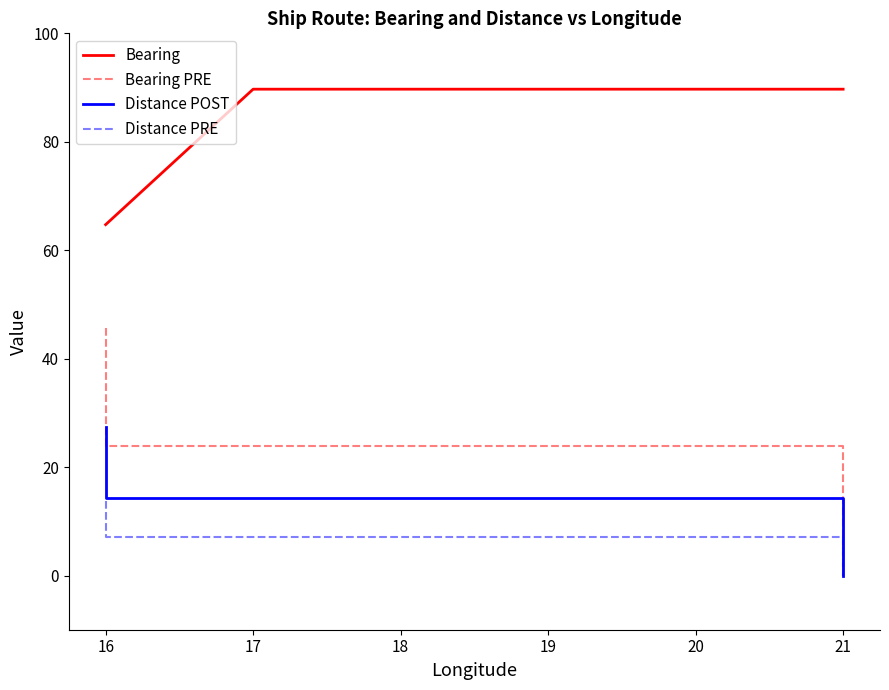

True or false: Bearing PRE and Distance POST intersect in this chart.

False